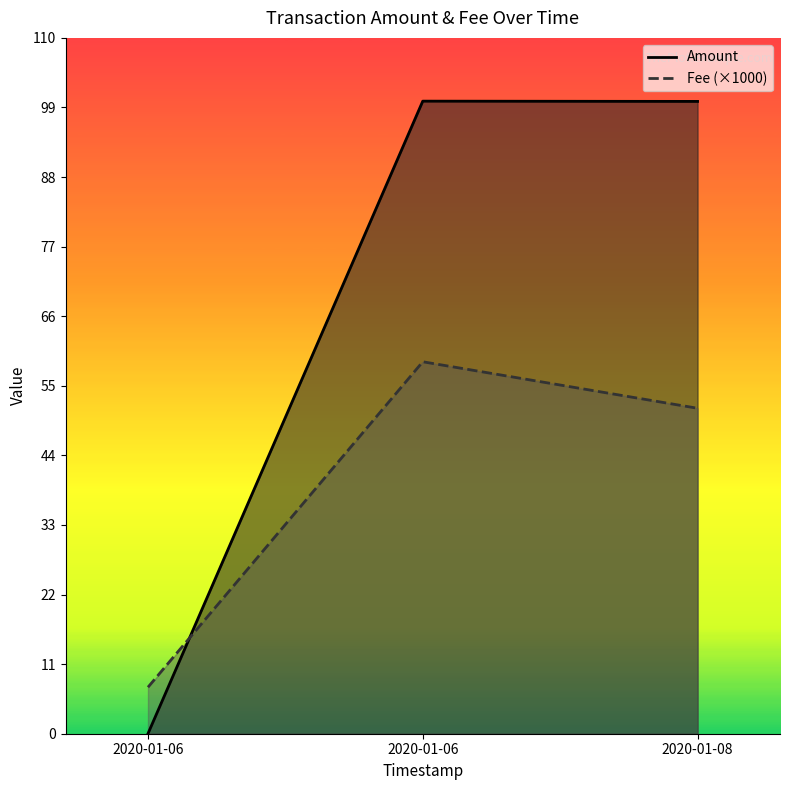

Is the value of Amount at 2020-01-06 04:28:13 greater than the value of Fee at 2020-01-06 04:28:13?

Yes